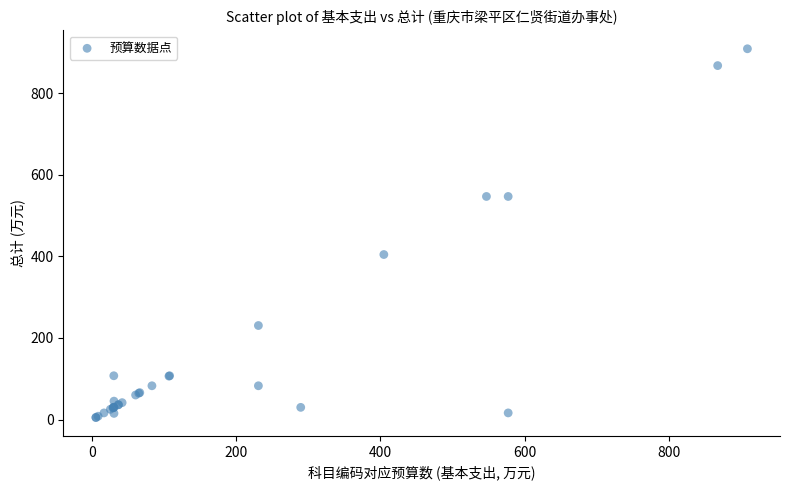

What Y value in the scatter plot is closest to 457?

404.7